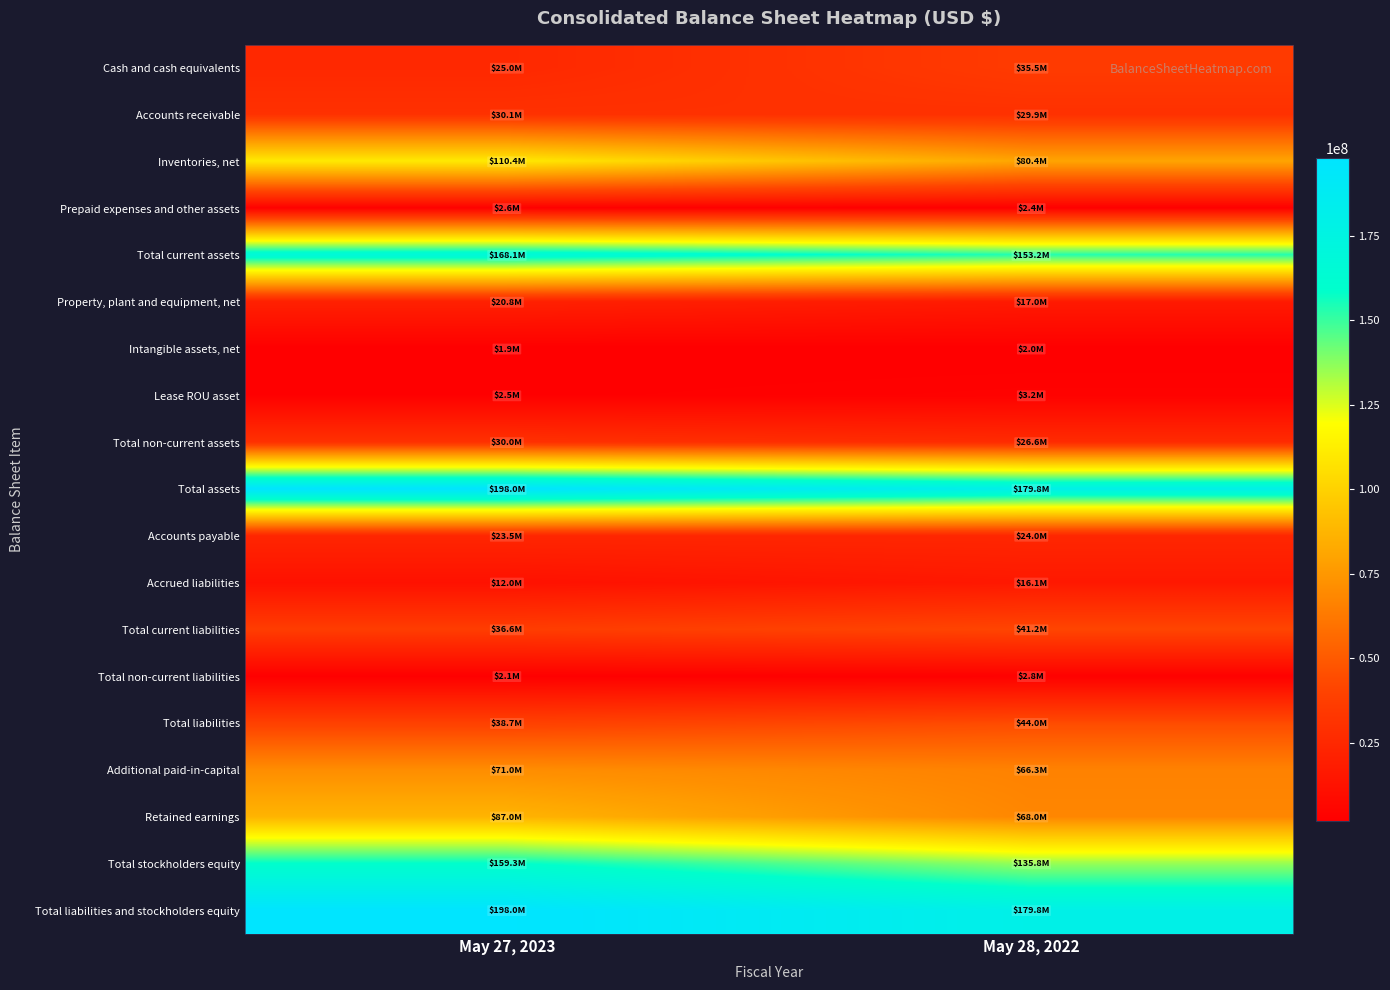

At which category does the chart reach its minimum across all series?

May 27, 2023